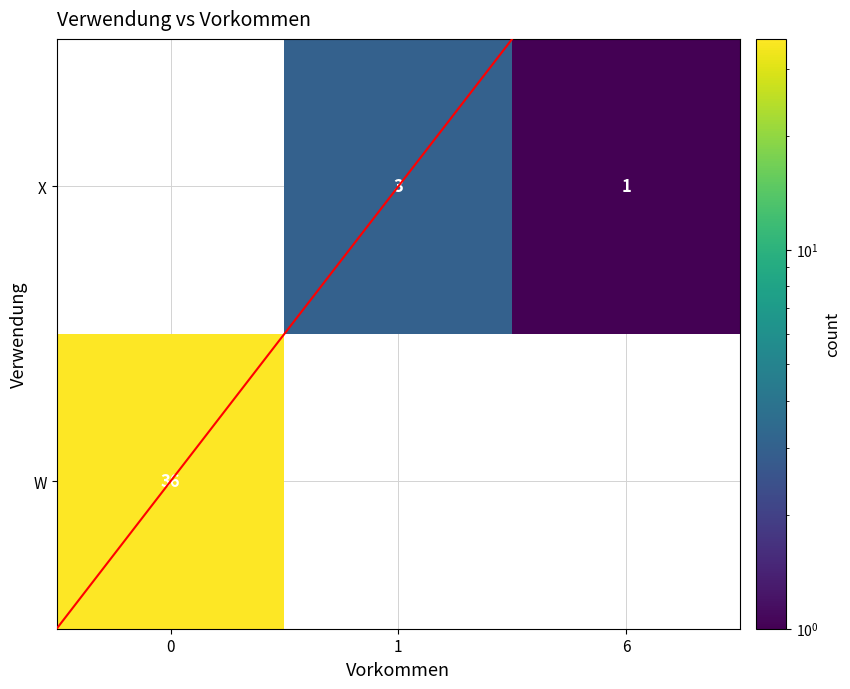

Is the value of X at 6 greater than the value of W at 0?

No